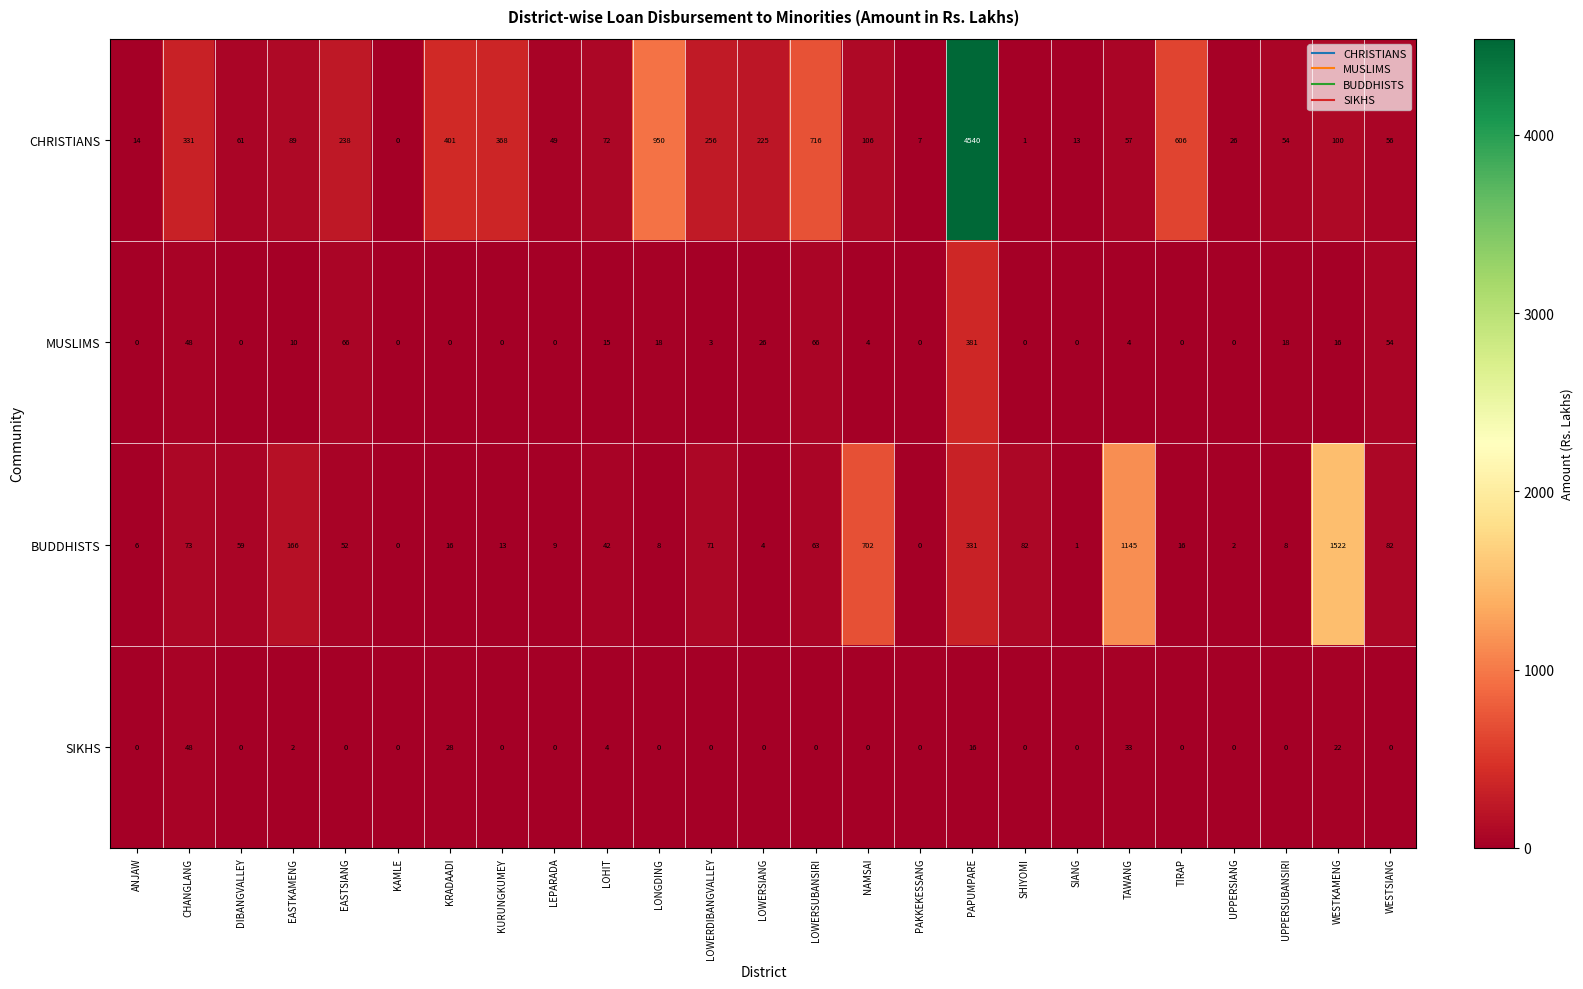

What is the difference between the highest and lowest values at LOWERSIANG?

225